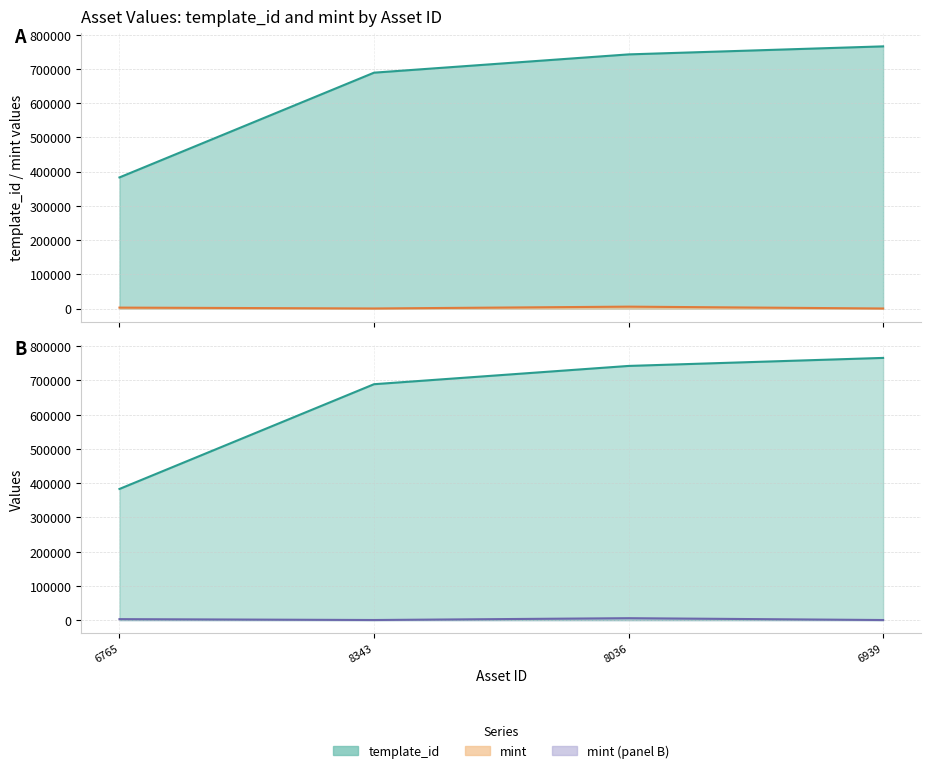

How many categories are shown in the chart?

4